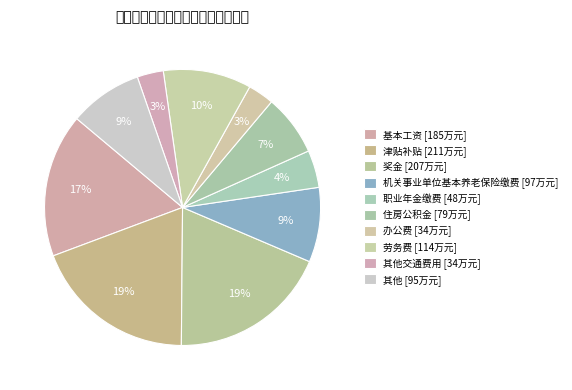

How many slices are in this pie chart?

10